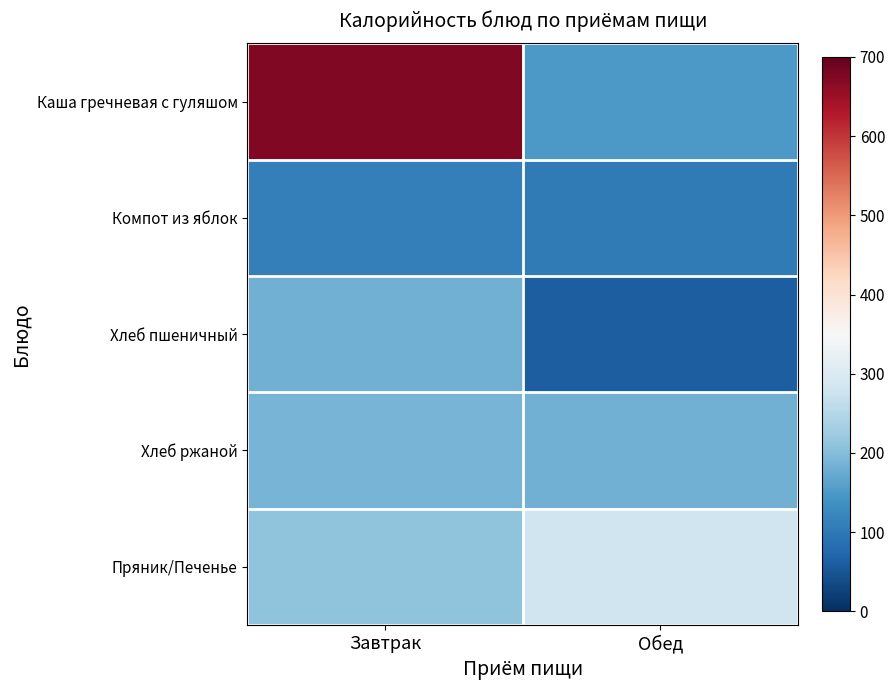

Which series has the widest spread of values?

Каша гречневая с гуляшом